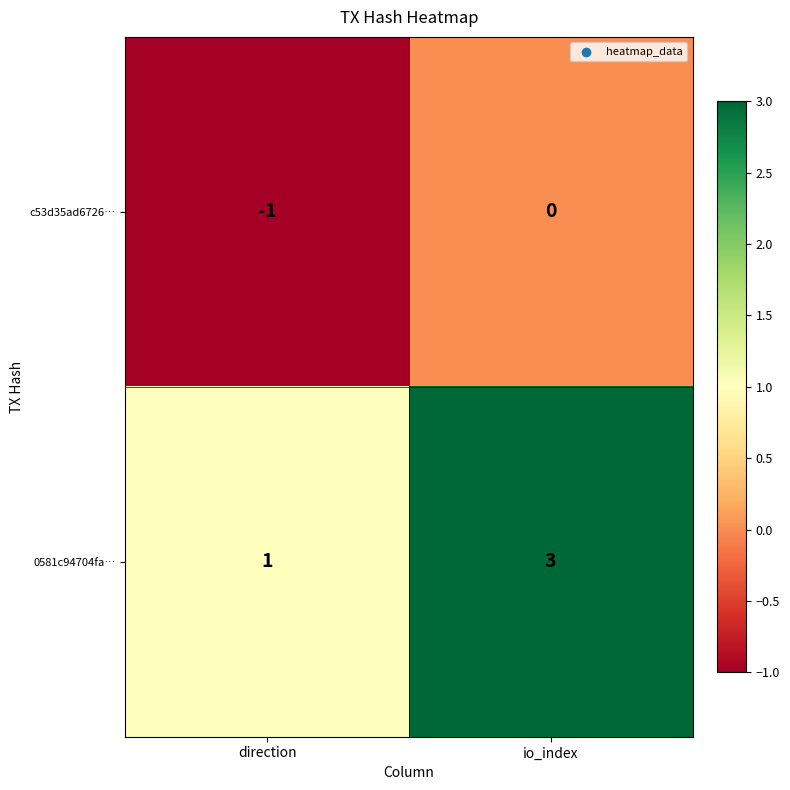

At which category is the sum across all series the highest?

io_index